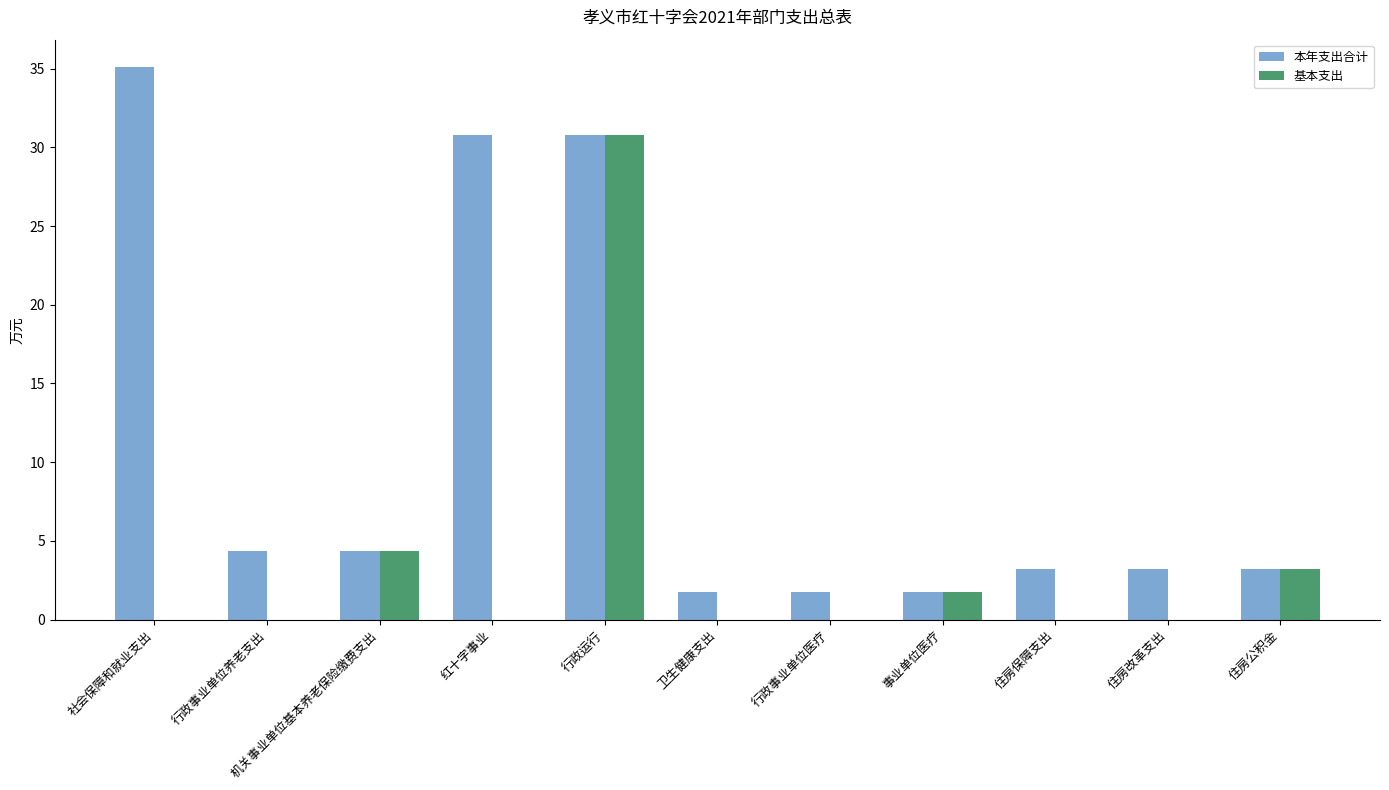

Count the number of data series in this chart.

2